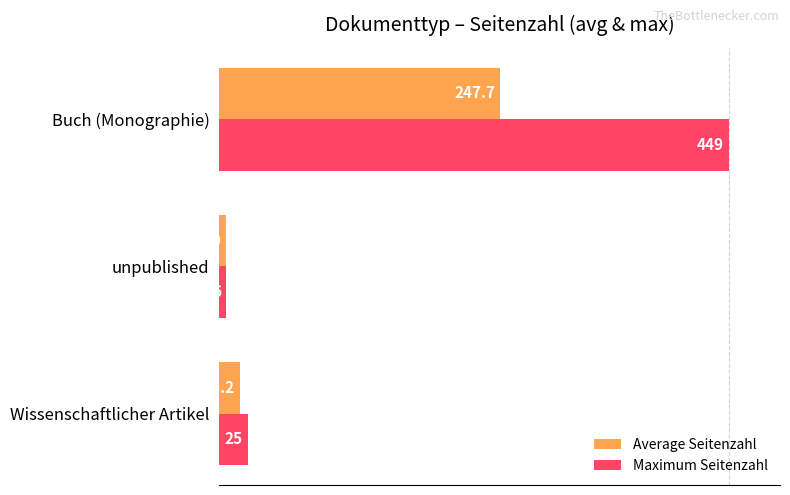

What are all the series names shown in the legend?

Average Seitenzahl, Maximum Seitenzahl